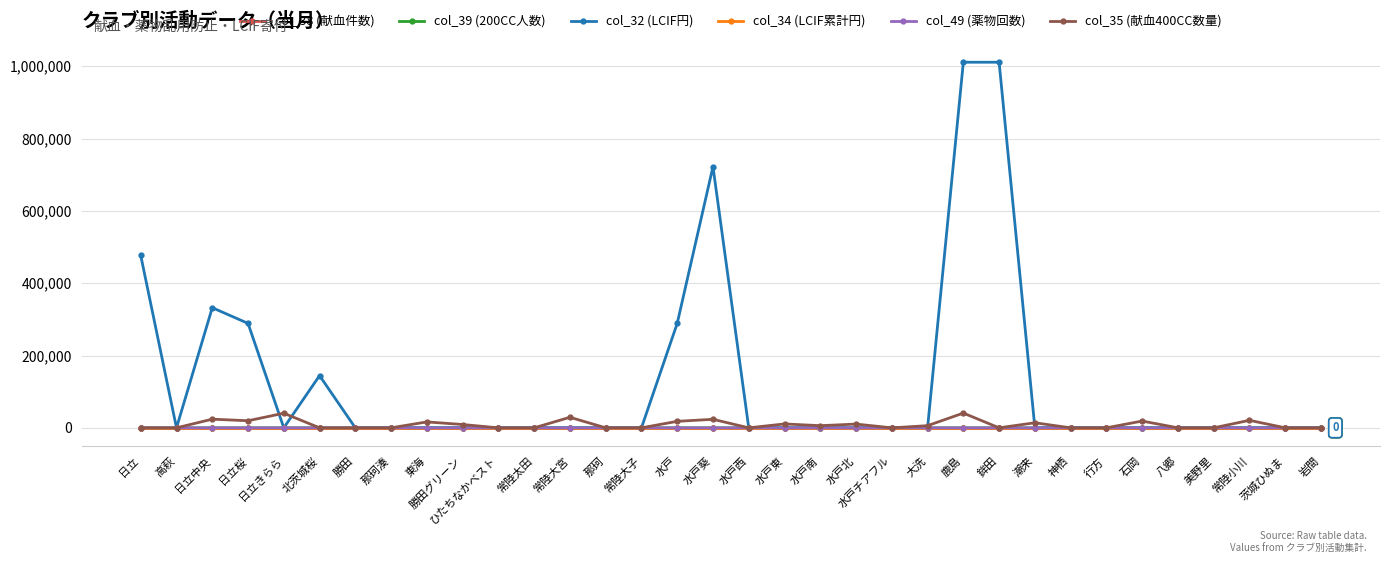

Does the chart have visible grid lines?

Yes